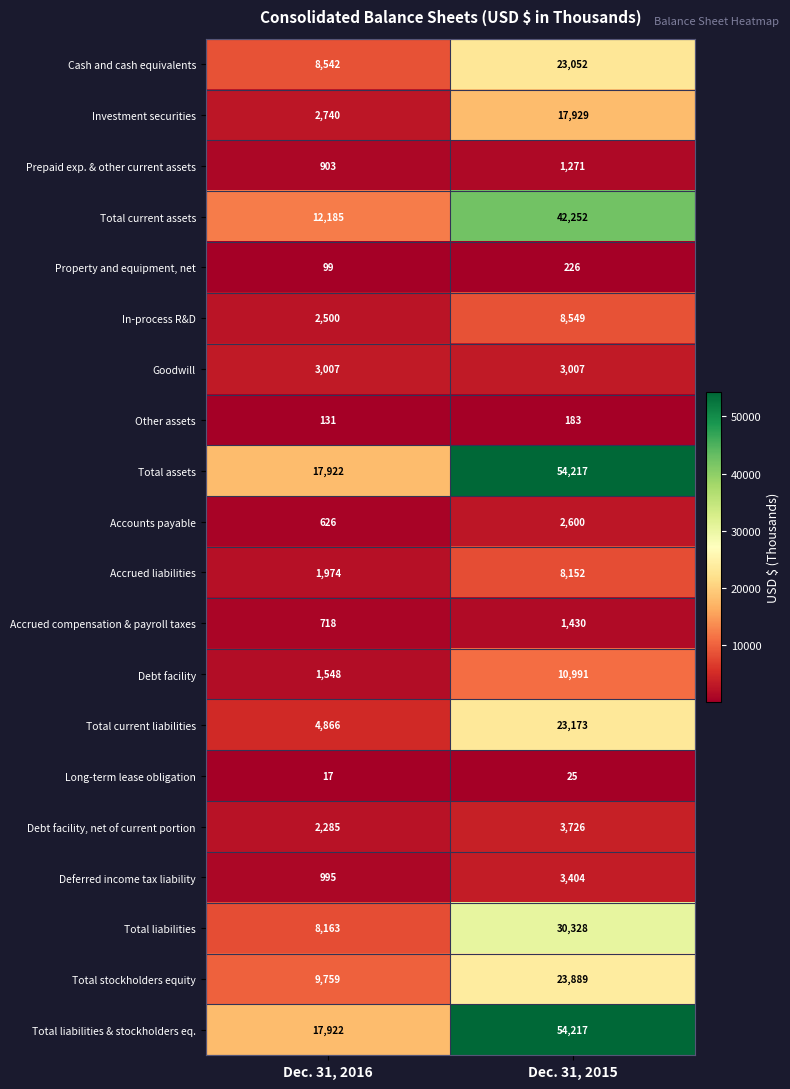

What value does the Total current assets series have at Dec. 31, 2016, to the nearest 100?

12200